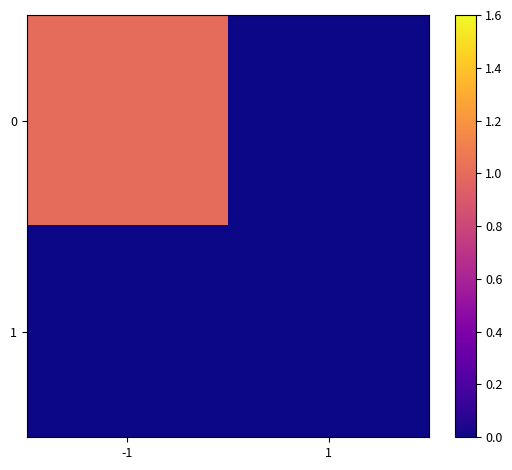

Rank the series at 1 from lowest to highest value.

0, 1